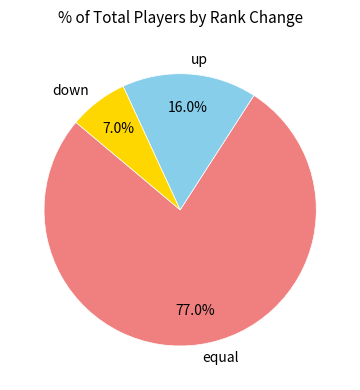

Count the number of slices in the pie.

3